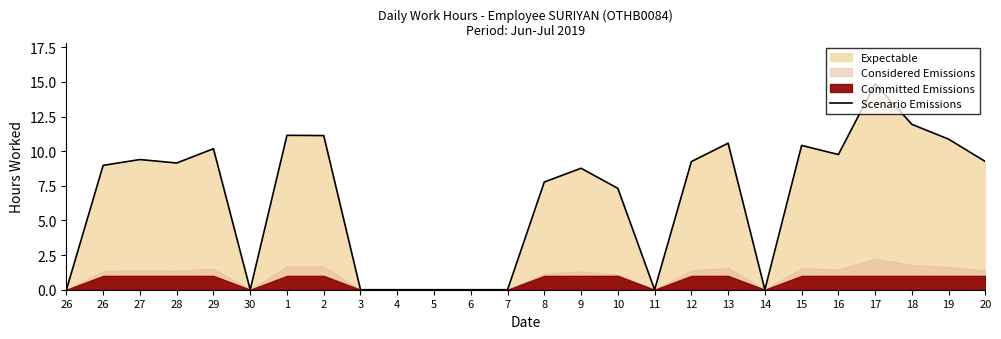

What is the value of the 3rd point from the left?

9.4